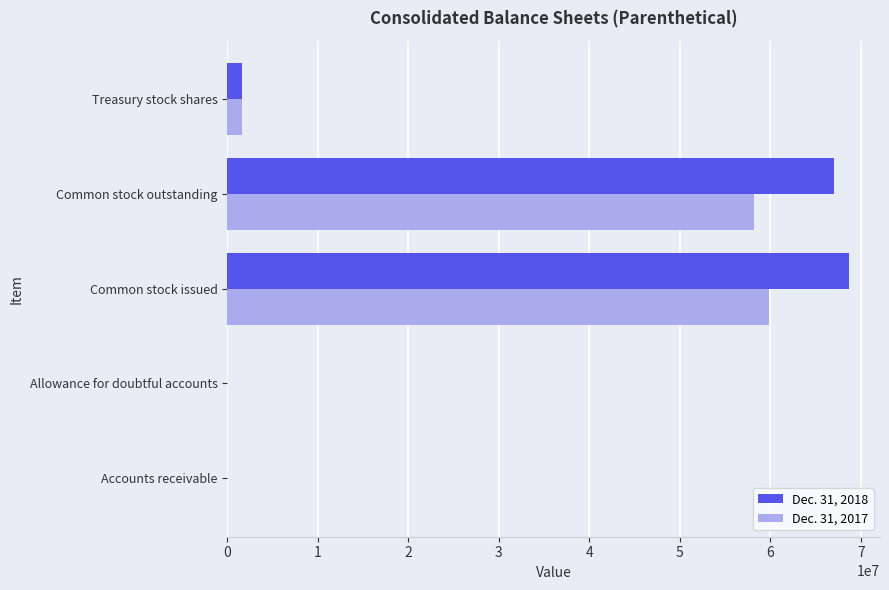

How many distinct data groups are displayed?

2